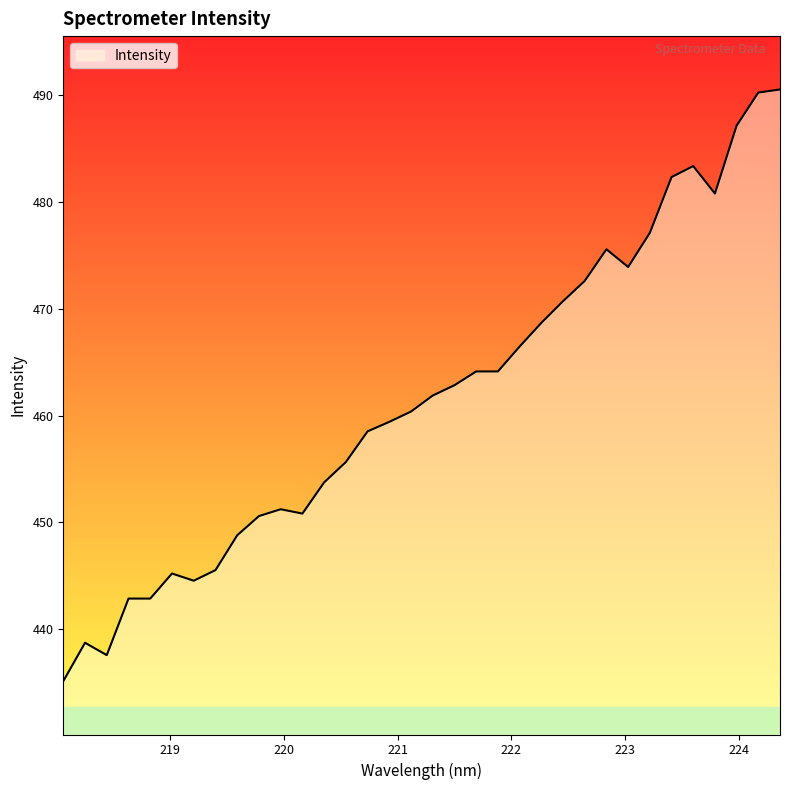

What is the greatest value displayed?

490.6